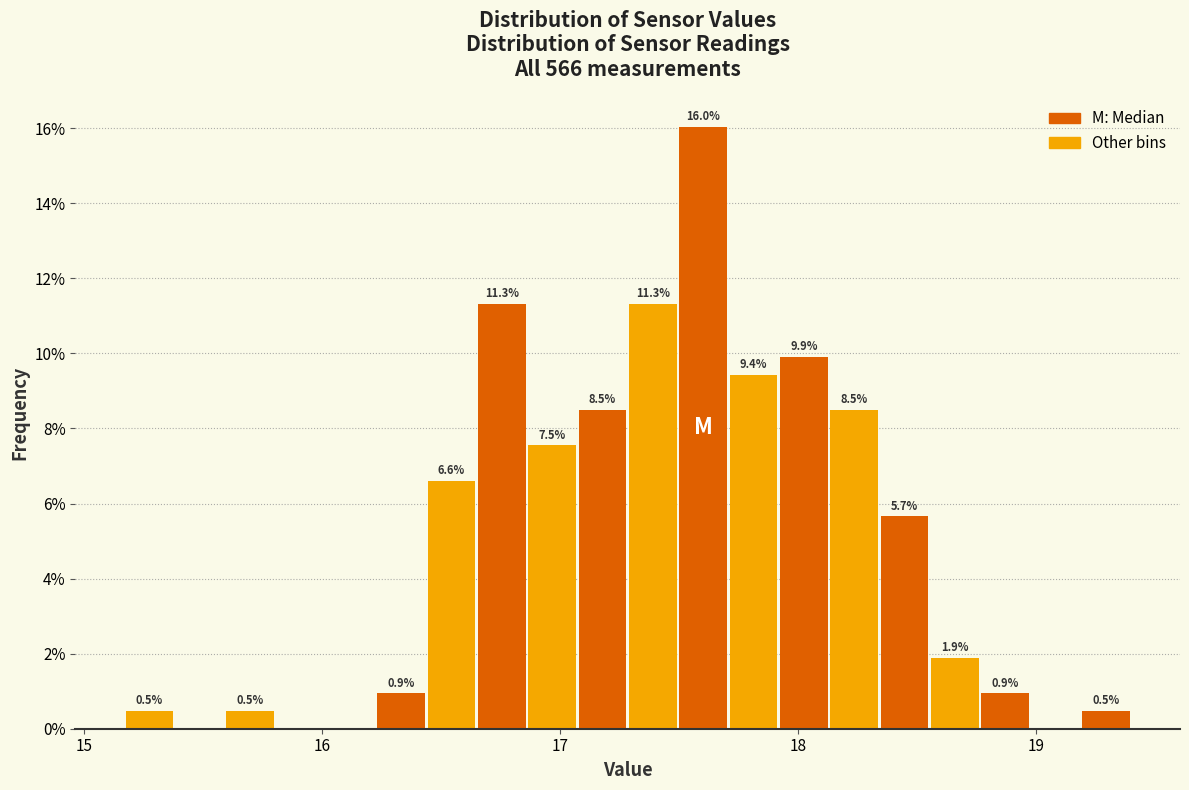

Around what value on the x-axis is the tallest bar? Give the approximate position of its centre, as read against the axis.

17.6